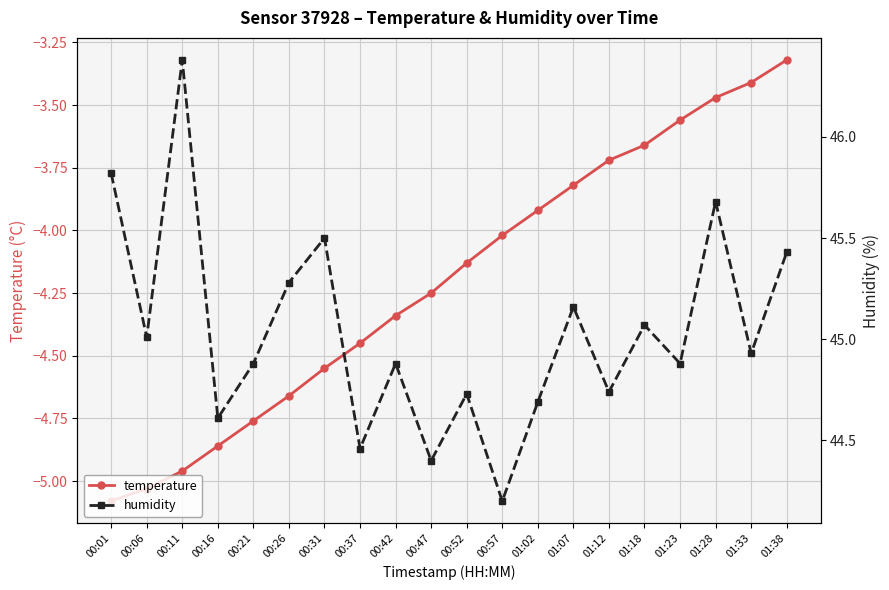

What is the minimum value shown in the chart?

-5.1